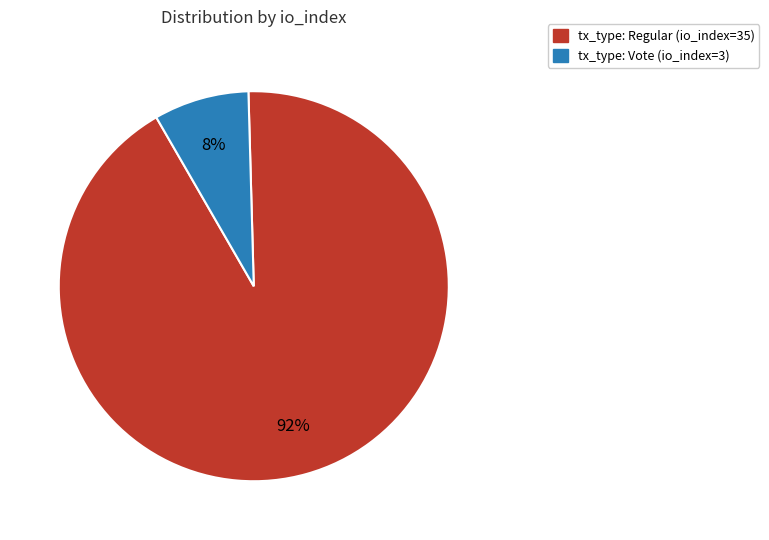

To the nearest percent, what is the combined percentage of tx_type: Regular (io_index=35) and tx_type: Vote (io_index=3)?

100%